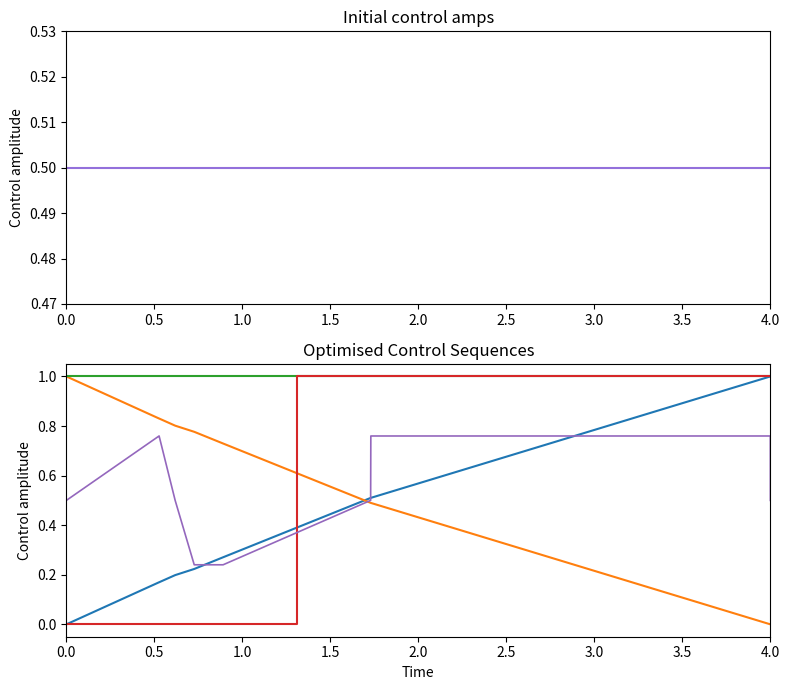

What is the value of the 3rd point from the left?

0.2